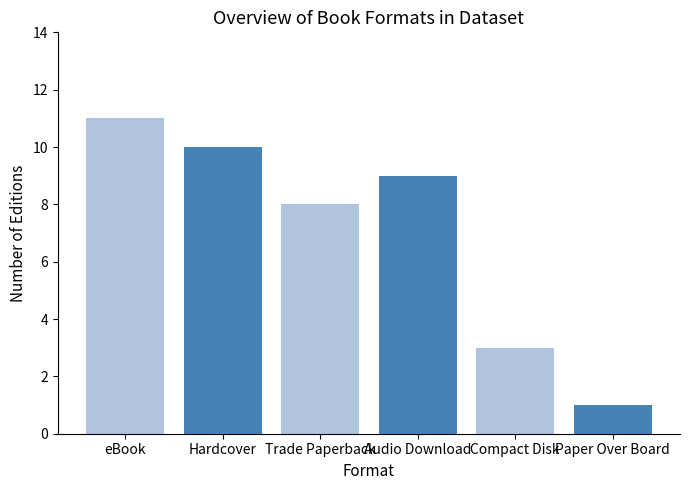

What is the difference between the values at eBook and Audio Download?

2